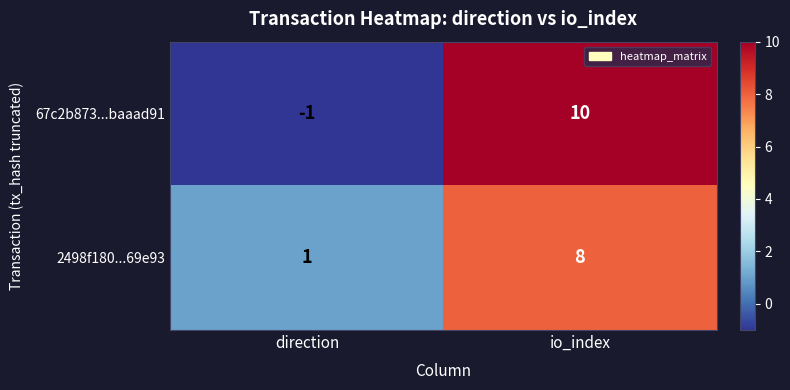

What is the sum of all 2498f180...69e93 values?

9